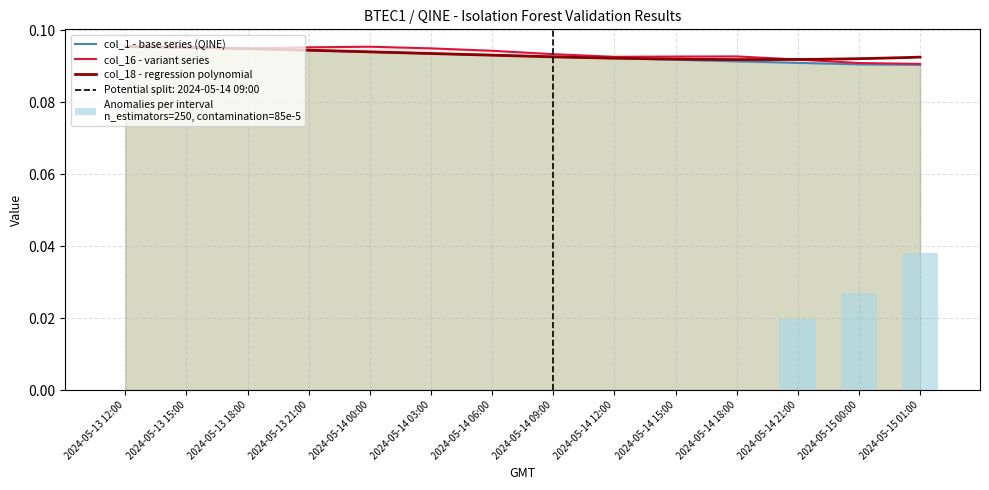

What is the value of the col_16 (variant) bar at the 8th from the left?

0.1